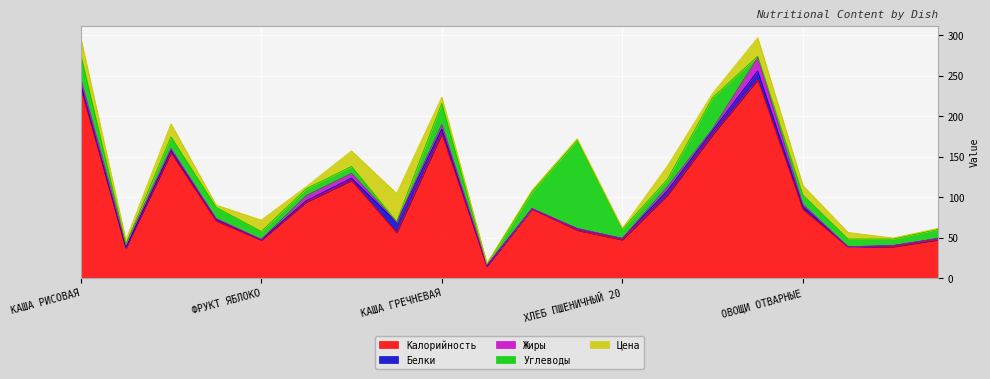

After their last crossing, which series has the higher values: Углеводы or Калорийность?

Калорийность